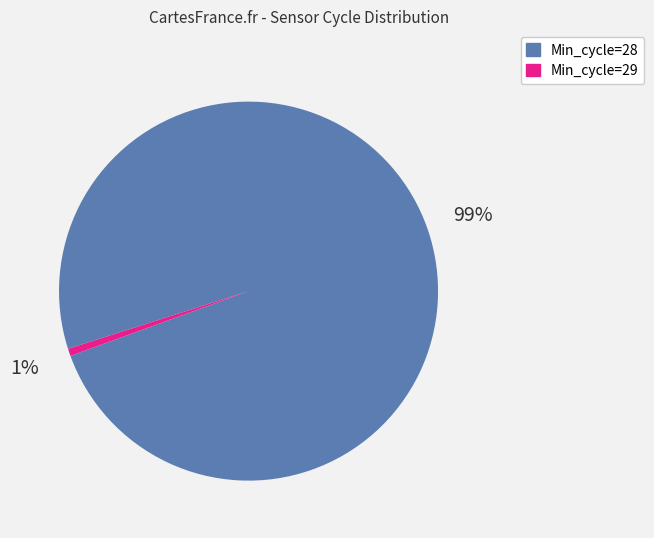

Is there any slice that represents more than half of the pie?

Yes